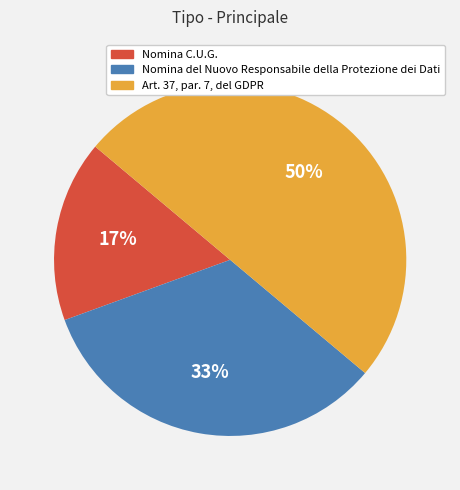

Rank the categories by value from lowest to highest.

Nomina C.U.G., Nomina del Nuovo Responsabile della Protezione dei Dati, Art. 37, par. 7, del GDPR